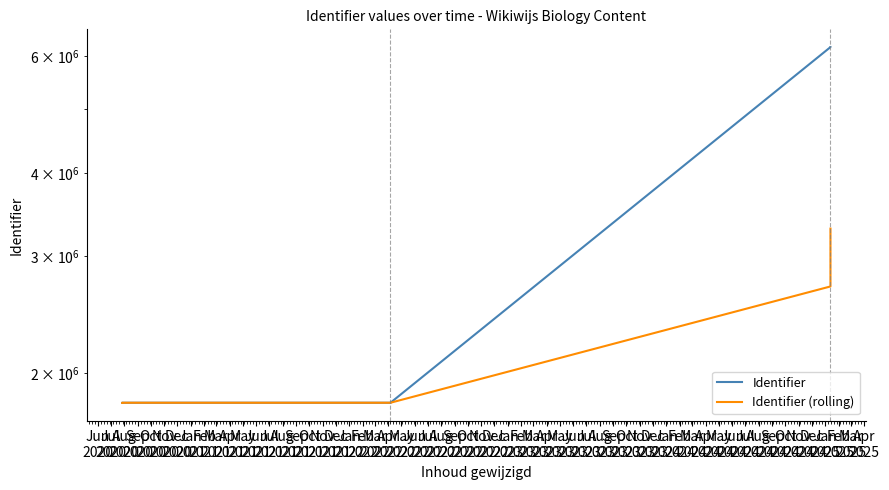

Which has a higher value, Sep
2020 or Dec
2020?

Dec
2020